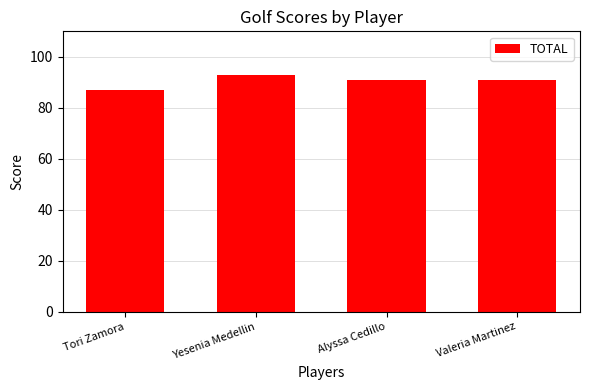

What value does the data have at Alyssa Cedillo?

91